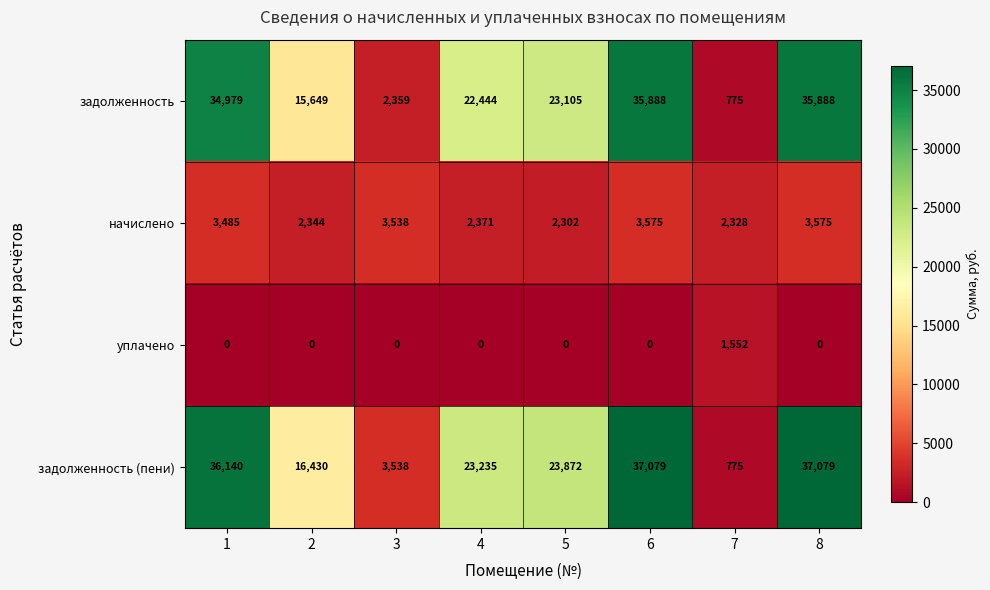

What is the difference between the задолженность (пени) values at 6 and 3?

33541